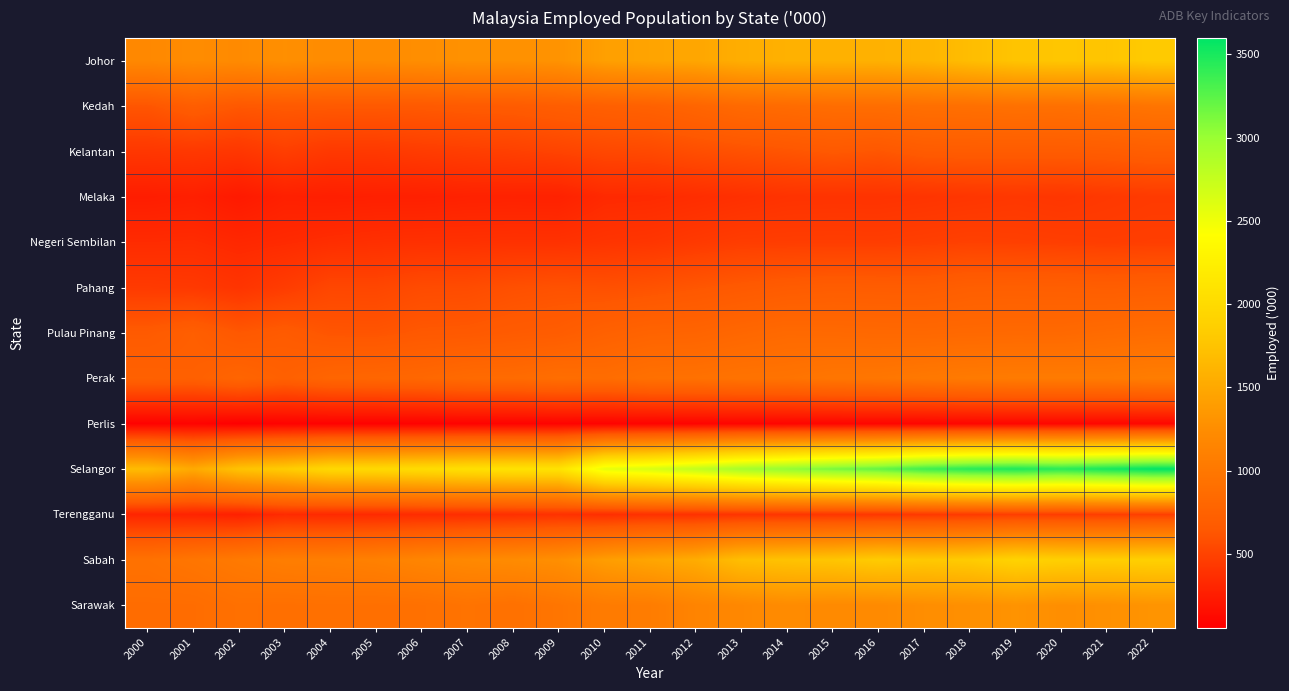

Between 2012 and 2018, which series saw the biggest shift?

Selangor